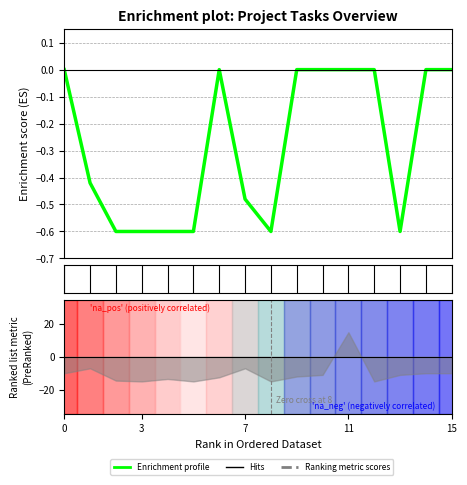

The chart shows a value of -0.9 at 3. True or false?

False